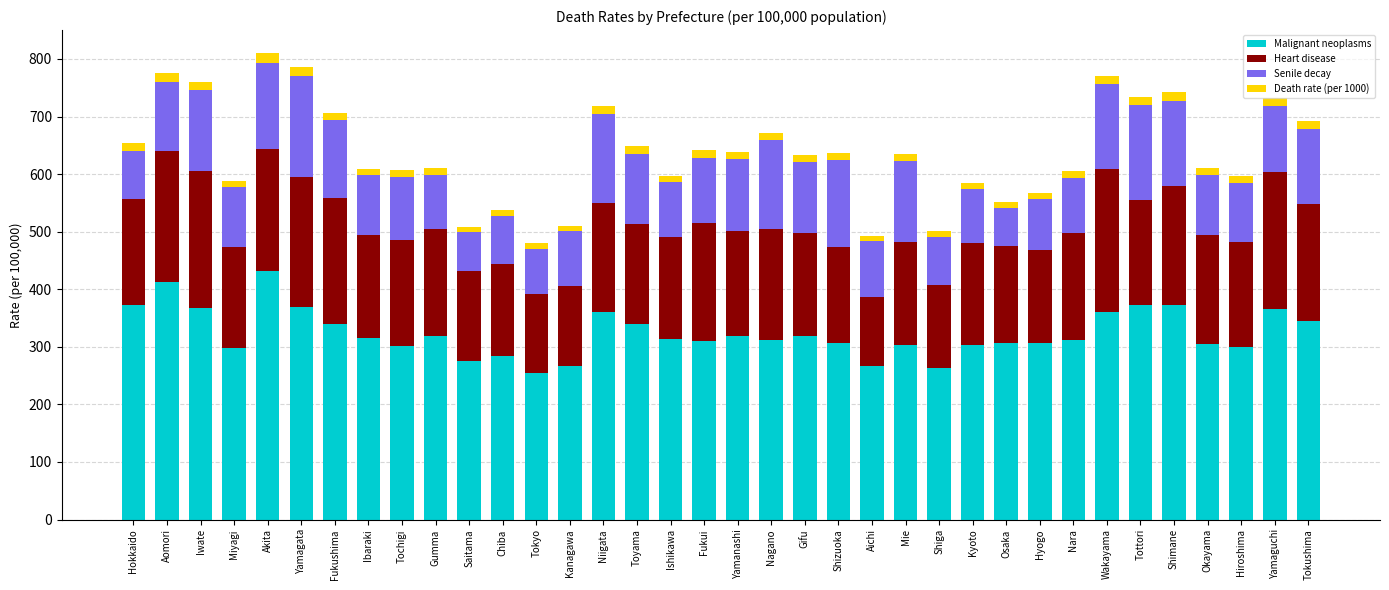

Does the chart contain any negative values?

No